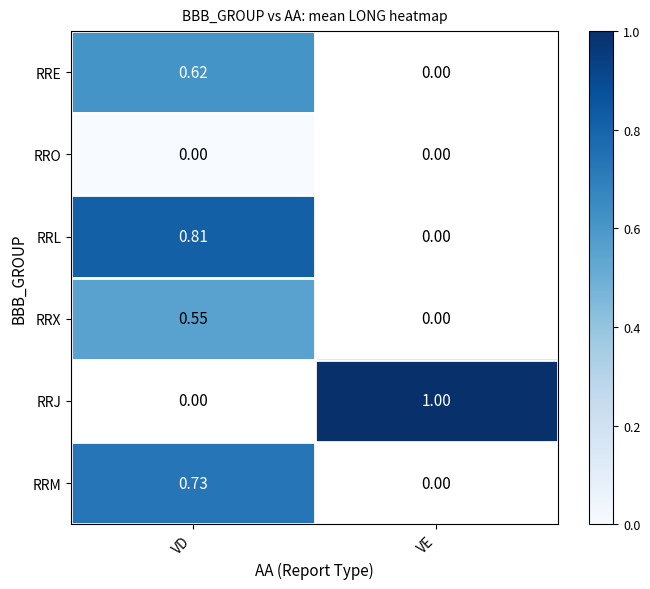

Read the RRX value at VD.

0.6